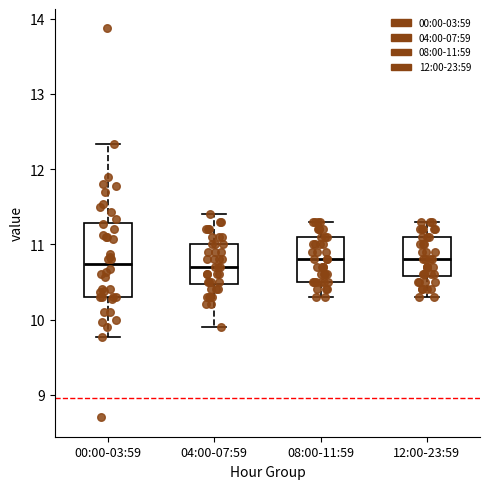

Reading left to right, read every box against the y-axis: the position of its median line, the range the box covers, and the ends of its whiskers. The values are not printed on the chart, so give them approximately, as read against the axis.

00:00-03:59: median 10.7, box 10.3 to 11.3, whiskers 9.8 to 12.3
04:00-07:59: median 10.7, box 10.5 to 11.0, whiskers 9.9 to 11.4
08:00-11:59: median 10.8, box 10.5 to 11.1, whiskers 10.3 to 11.3
12:00-23:59: median 10.8, box 10.6 to 11.1, whiskers 10.3 to 11.3